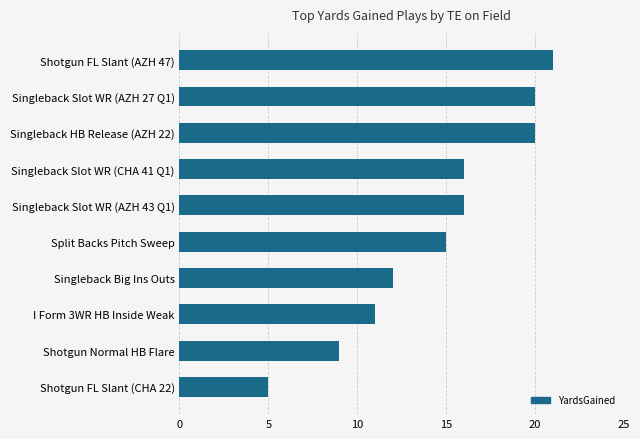

At which label is the value closest to 13?

Singleback Big Ins Outs